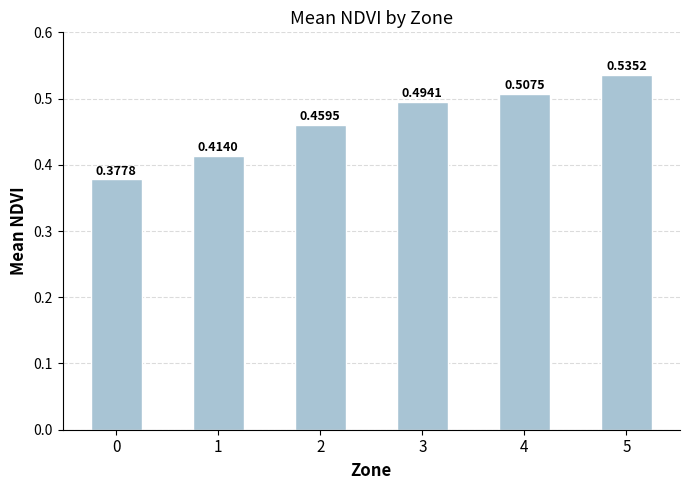

Rank the categories by value from lowest to highest.

0, 1, 2, 3, 4, 5